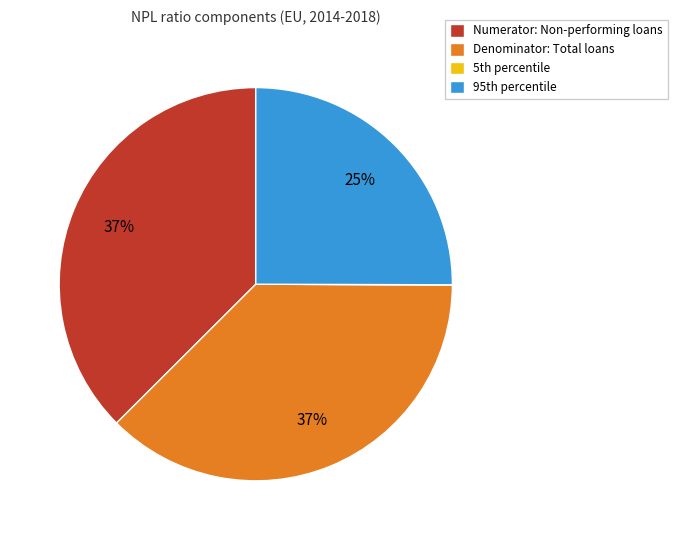

To the nearest percent, what is the combined percentage of Numerator: Non-performing loans and Denominator: Total loans?

75%